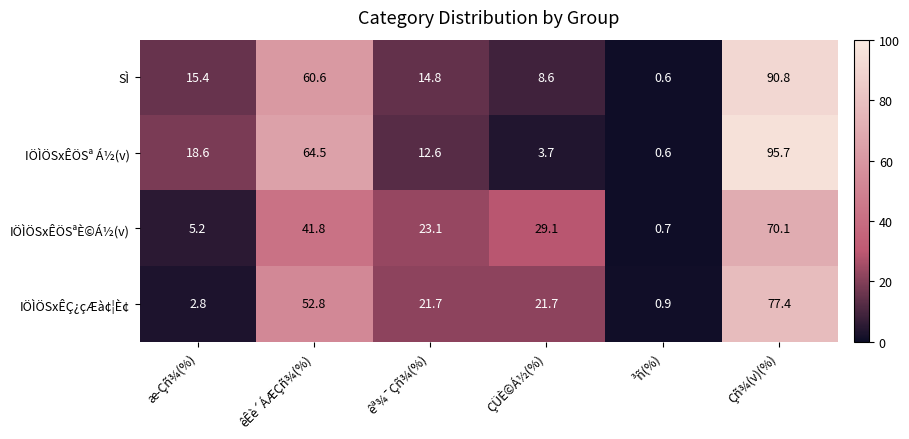

What is the average value of the IÖÌÖSxÊÖSª Á½(v) series?

32.6